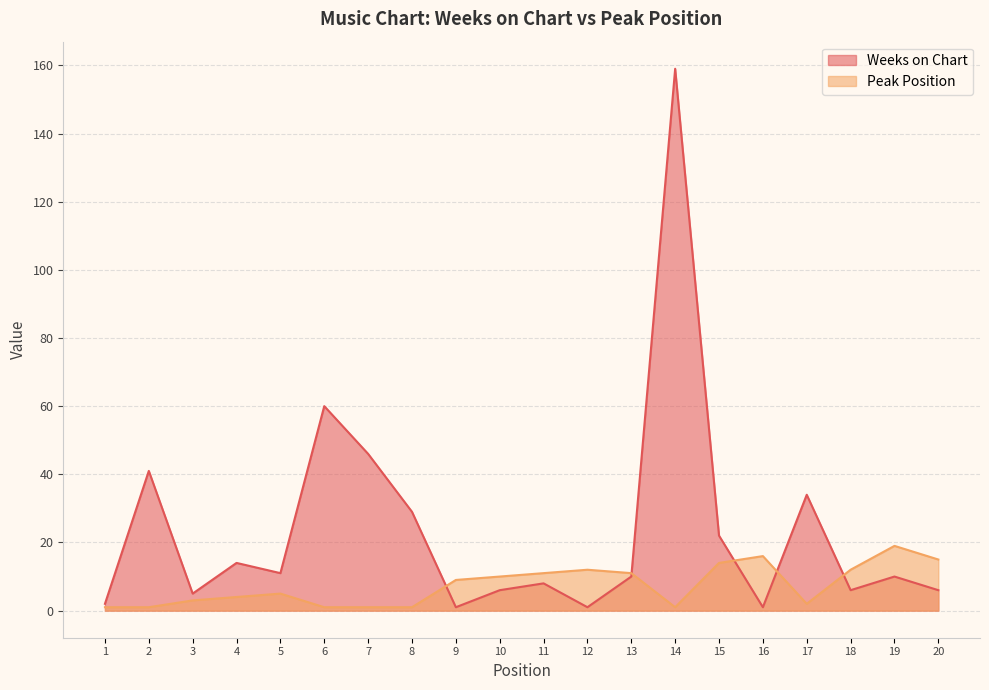

Reading left to right, transcribe all the data shown in this chart.

Weeks on Chart: 2	41	5	14	11	60	46	29	1	6	8	1	10	159	22	1	34	6	10	6
Peak Position: 1	1	3	4	5	1	1	1	9	10	11	12	11	1	14	16	2	12	19	15